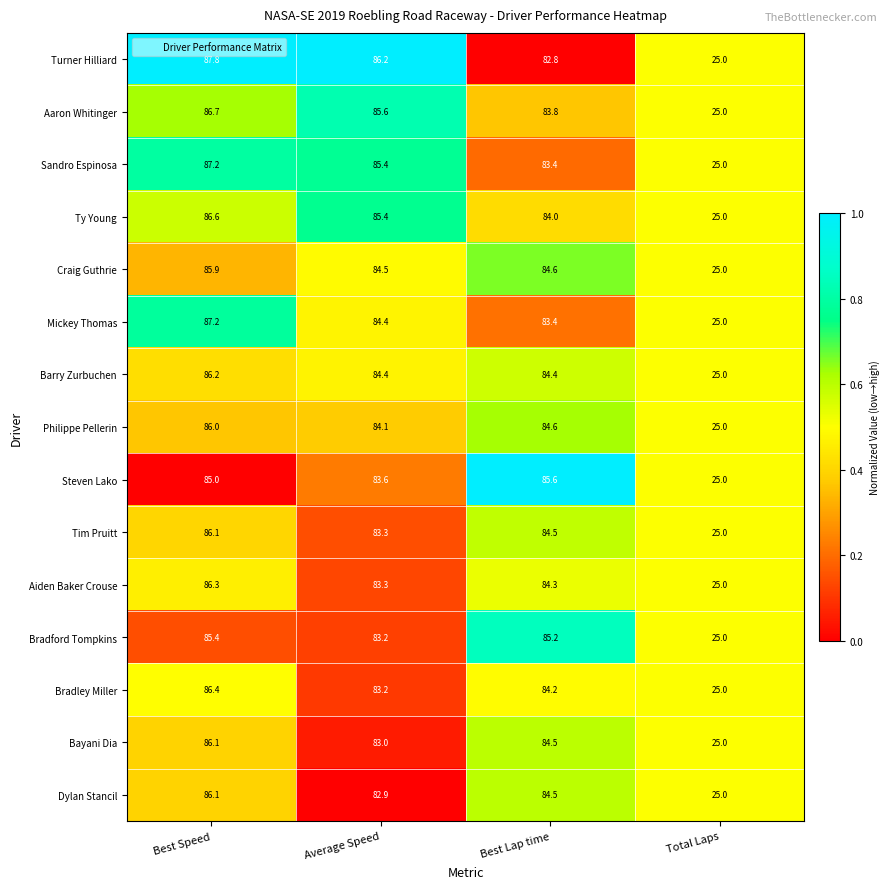

What is the sum of the Turner Hilliard values at Best Lap time and Average Speed?

169.0